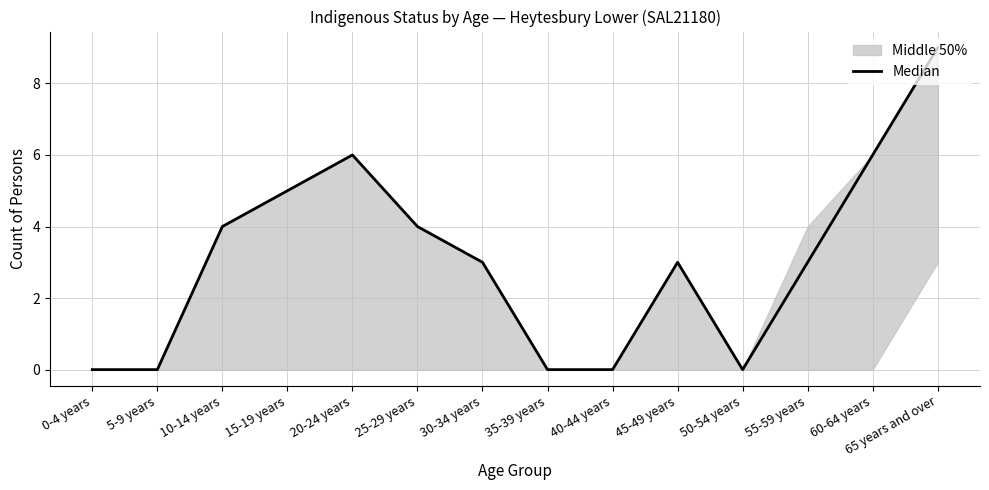

What is the change in value from 20-24 years to 35-39 years?

-6